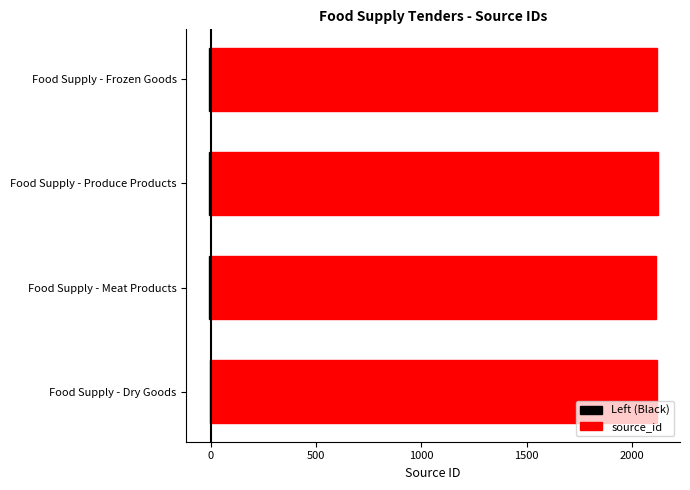

The value of Left (Black) at Food Supply - Meat Products is -10.2. True or false?

True